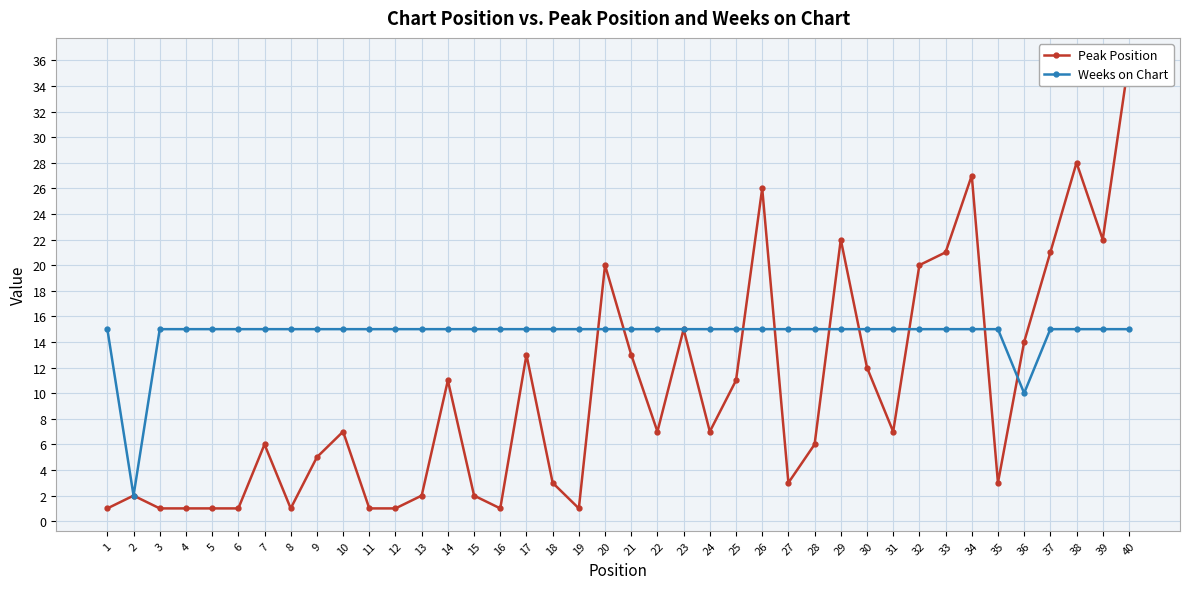

The value of Peak Position at 16 is 1. True or false?

True